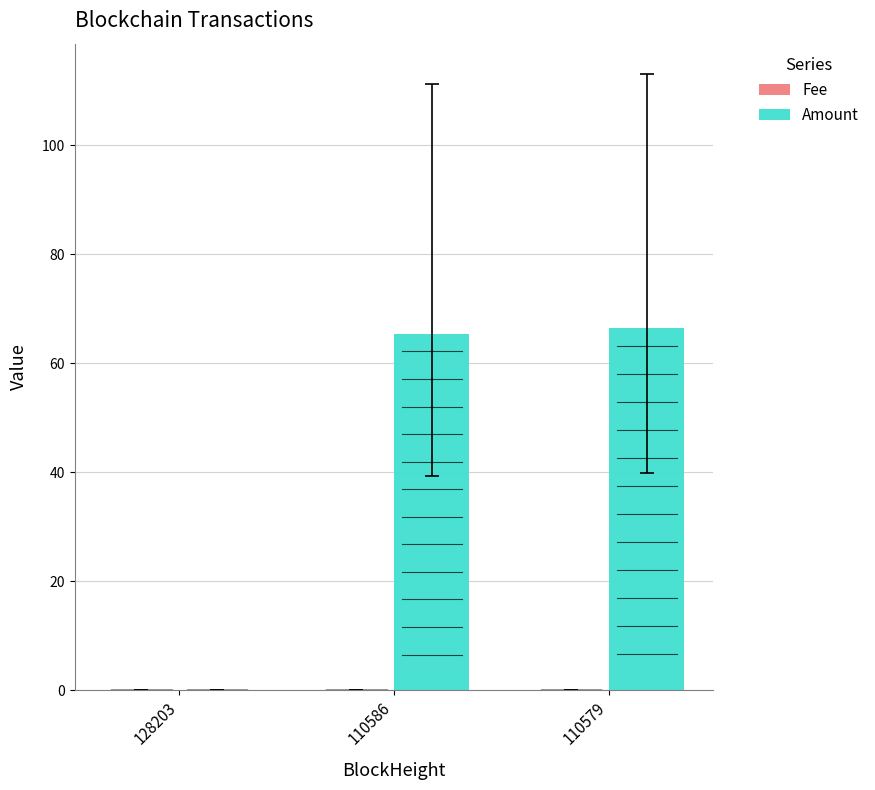

Which series has the largest total across all categories?

Amount